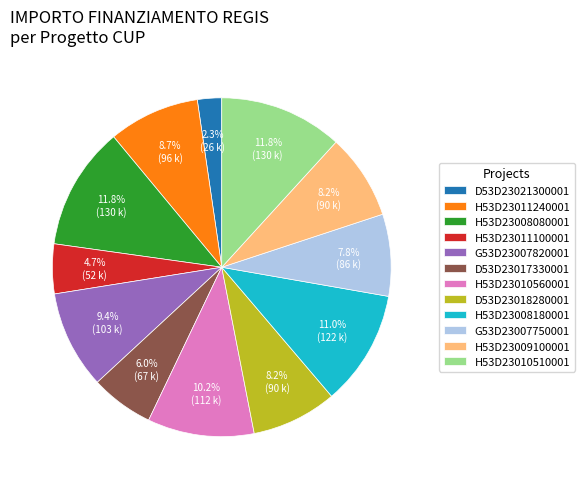

What portion of the pie excludes H53D23008180001?

89.0%